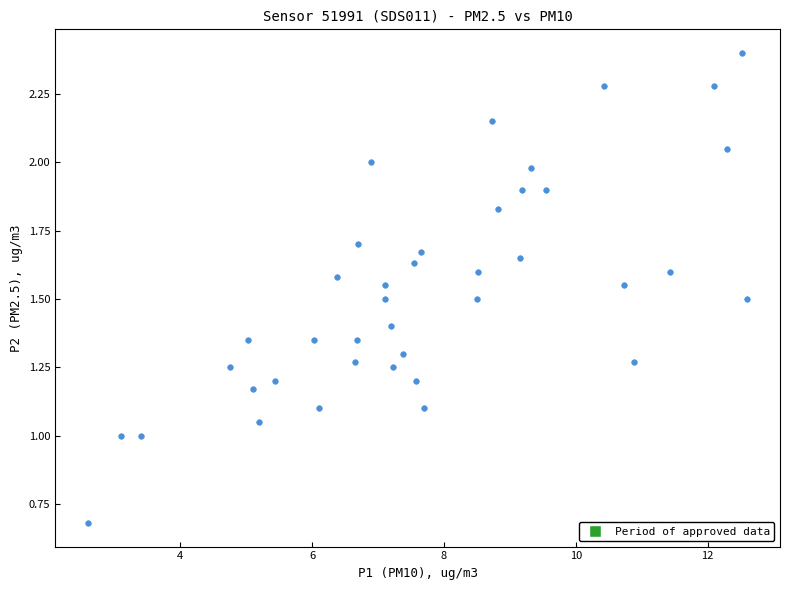

What is the range of X values (max minus min)?

10.0